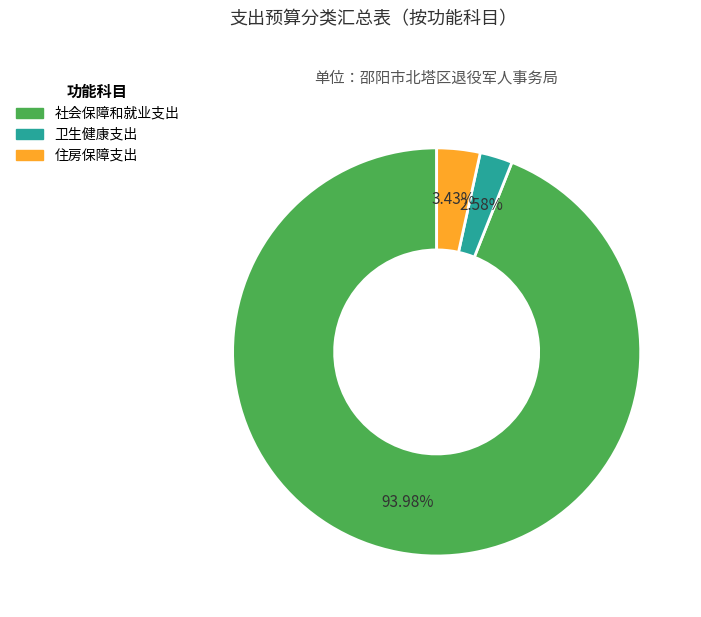

How many segments does this pie chart have?

3